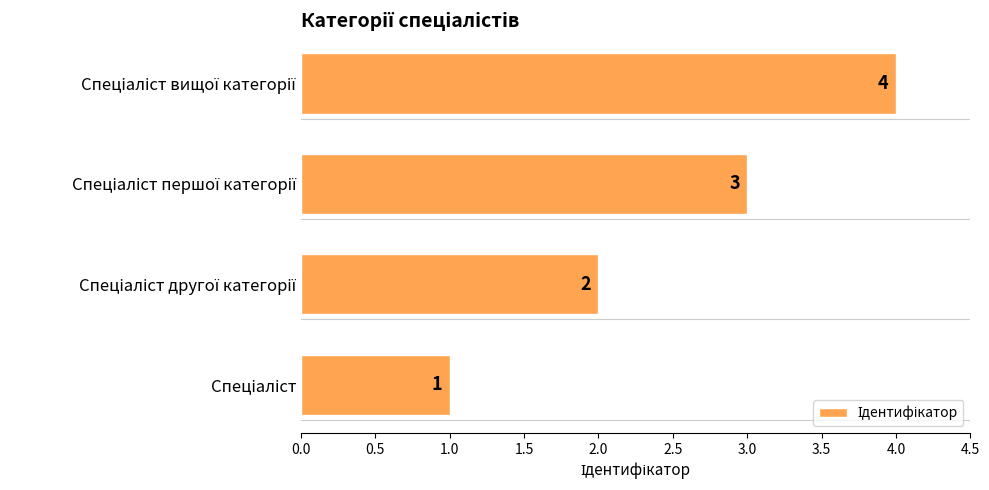

Count the values in the range 2 to 4.

3